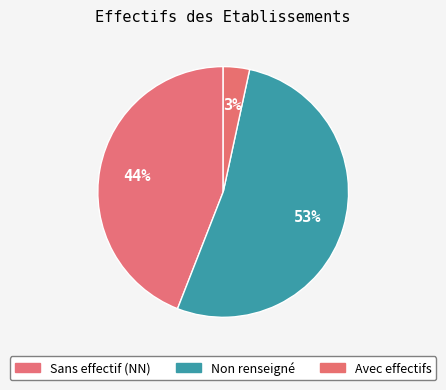

Count the number of slices in the pie.

3